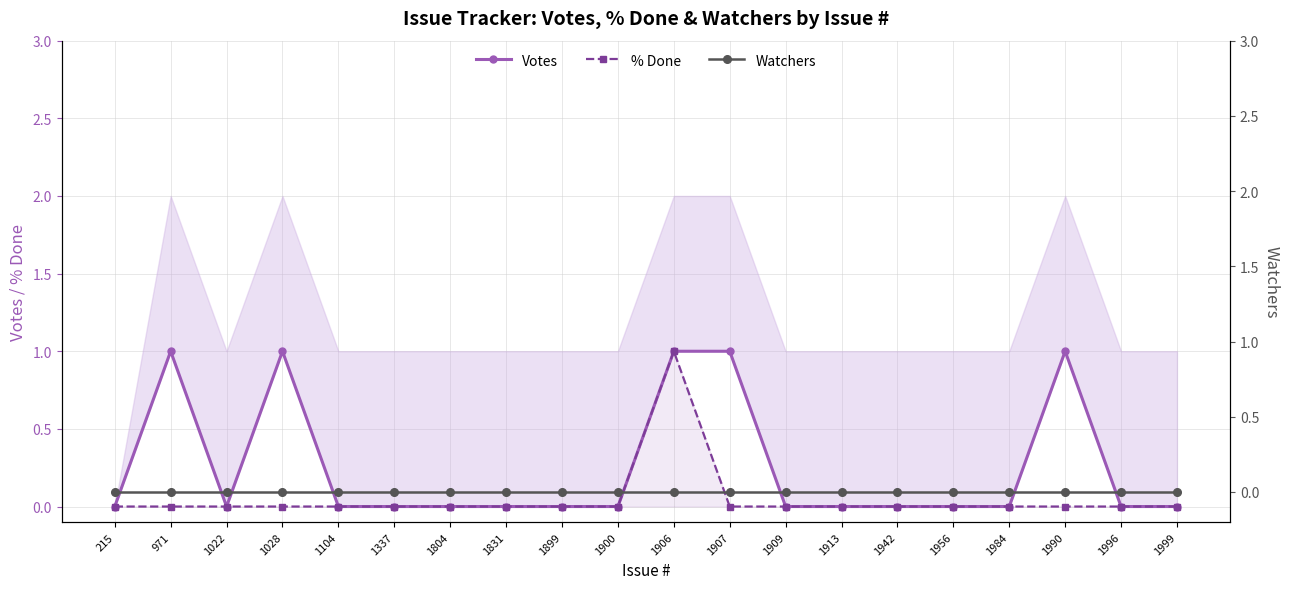

What are all the series names shown in the legend?

Votes, % Done, Watchers